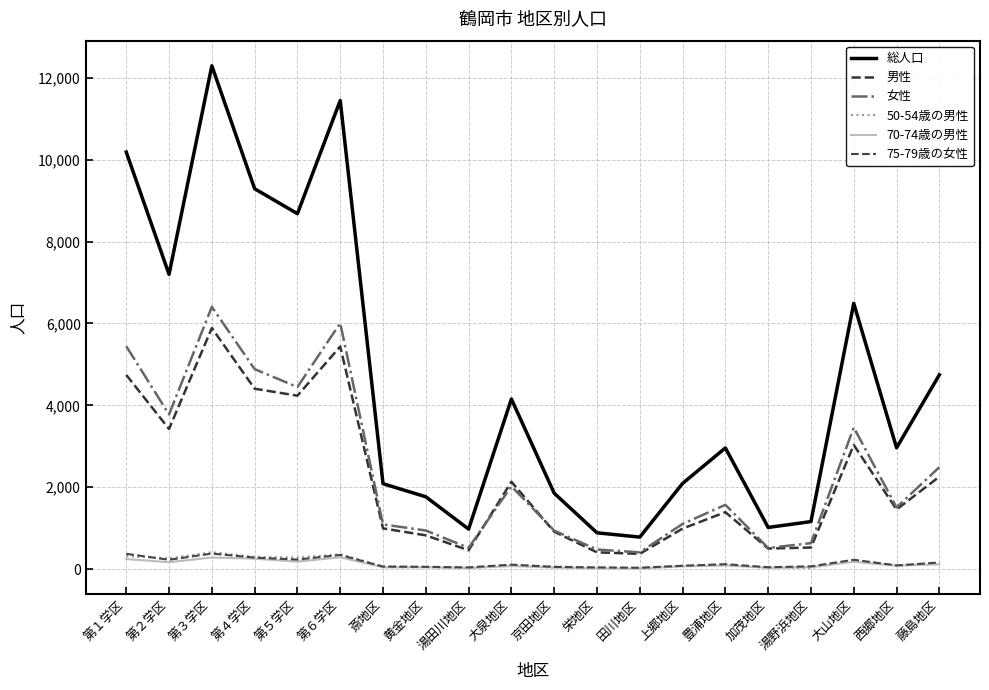

True or false: 女性 and 75-79歳の女性 intersect in this chart.

False